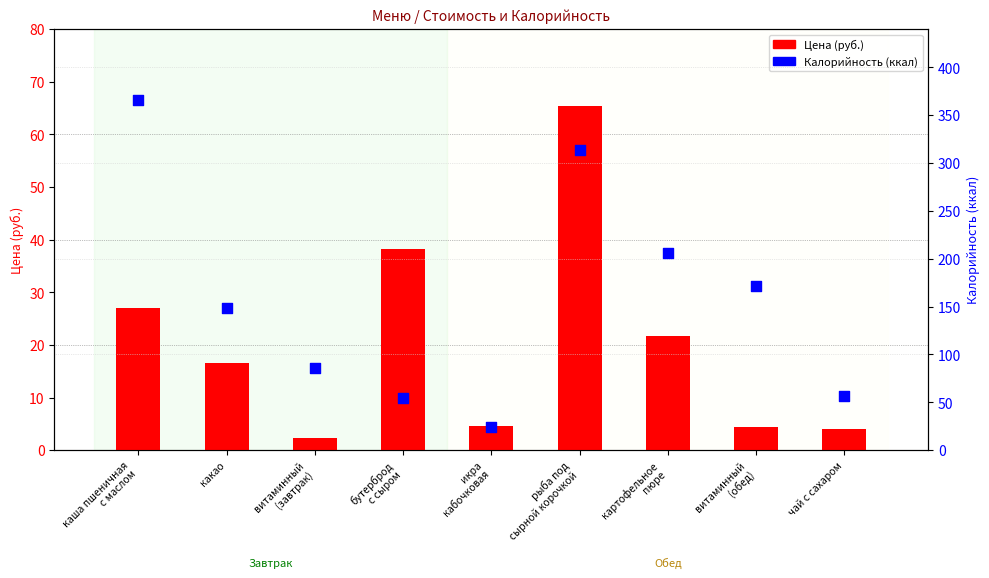

What is the total value across all series at картофельное
пюре?

227.8